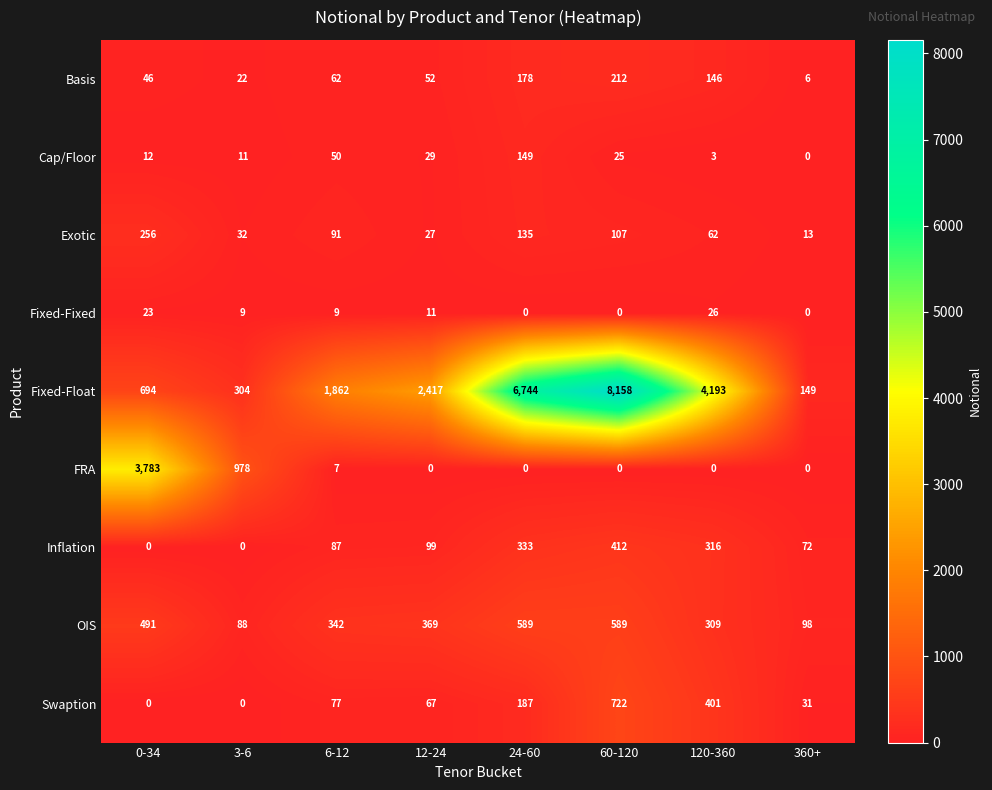

At 12-24, list the series in order from largest to smallest.

Fixed-Float, OIS, Inflation, Swaption, Basis, Cap/Floor, Exotic, Fixed-Fixed, FRA